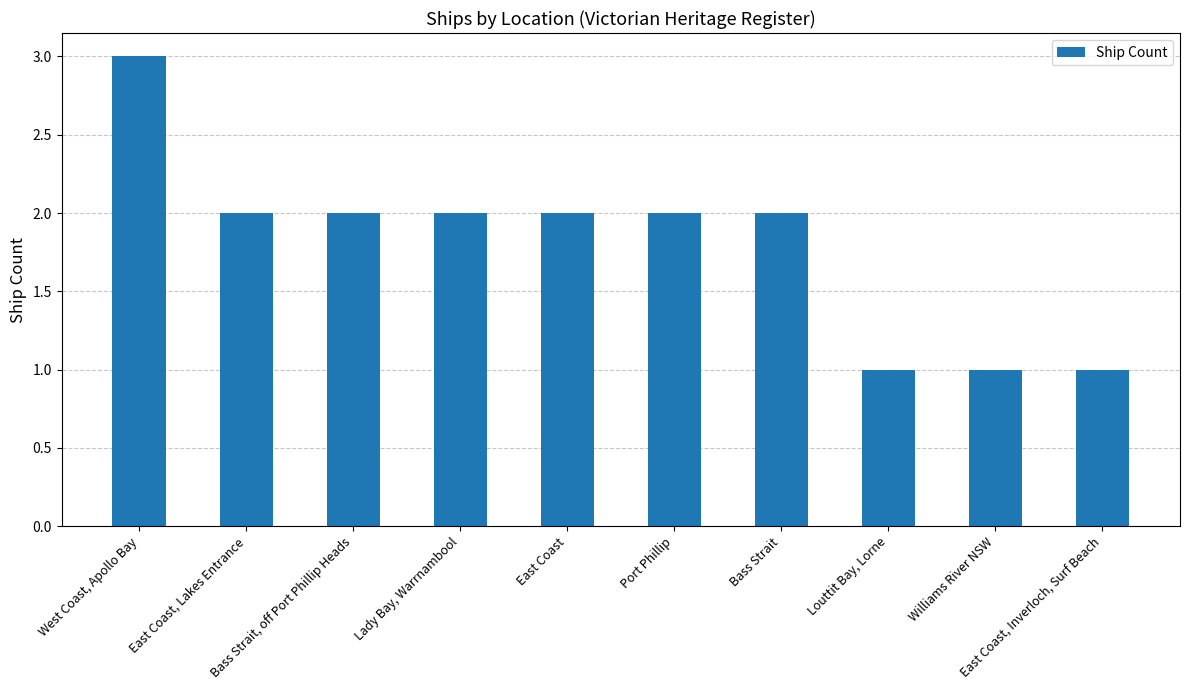

What is the greatest value displayed?

3